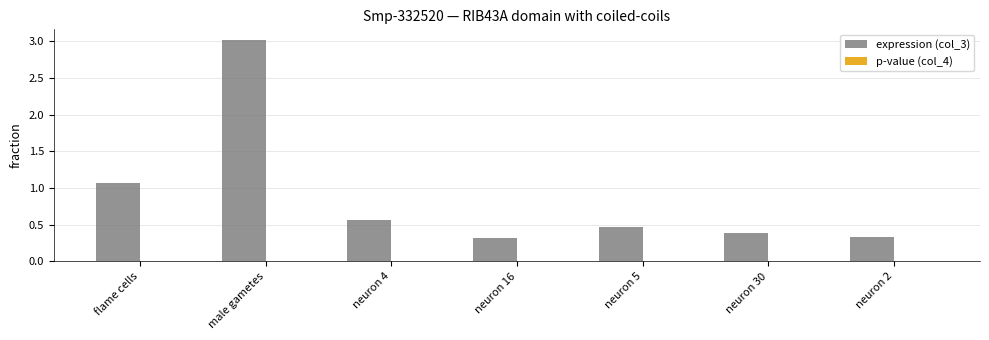

At which category does the chart reach its peak across all series?

male gametes